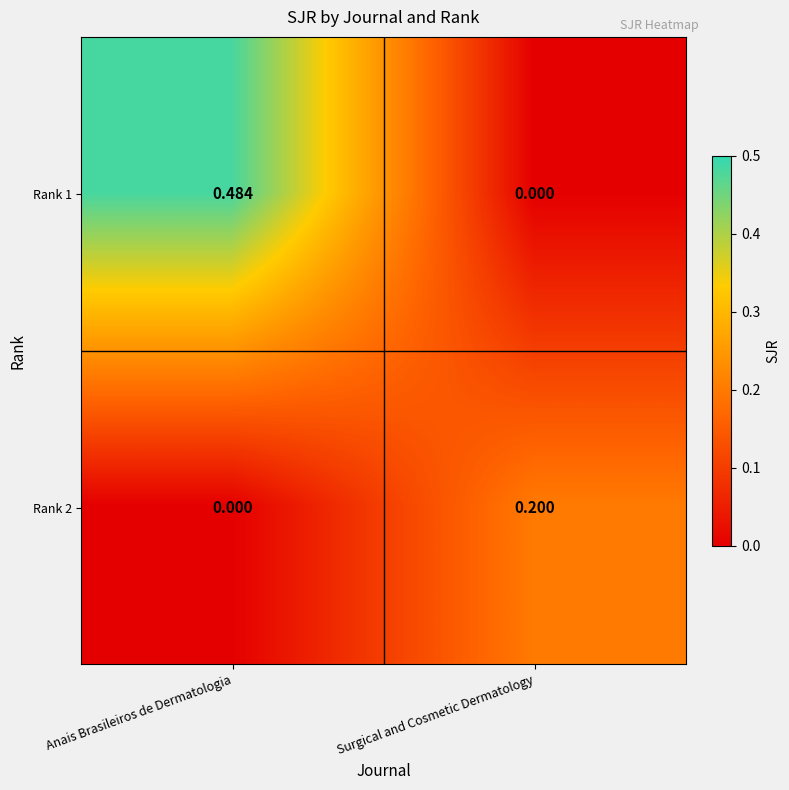

Is the value of Rank 2 at Anais Brasileiros de Dermatologia greater than the value of Rank 1 at Anais Brasileiros de Dermatologia?

No